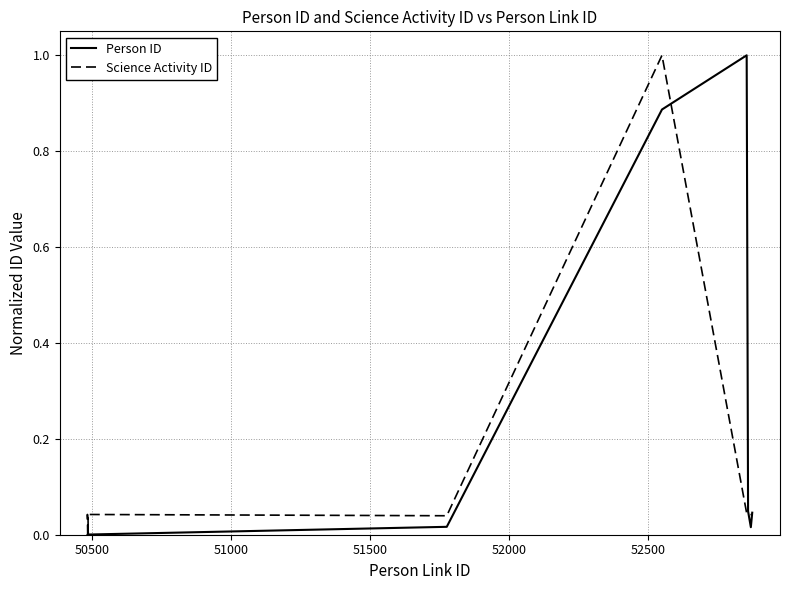

How many values in the Science Activity ID series exceed 0?

9